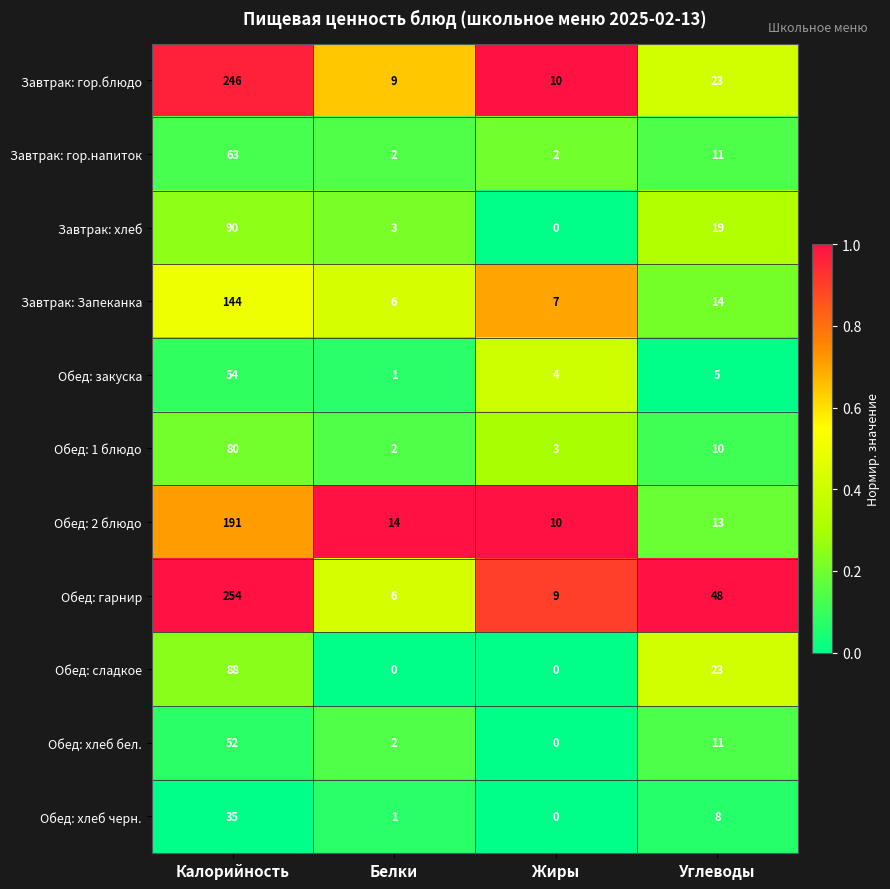

The Завтрак: хлеб series shows 2 at Белки. True or false?

False